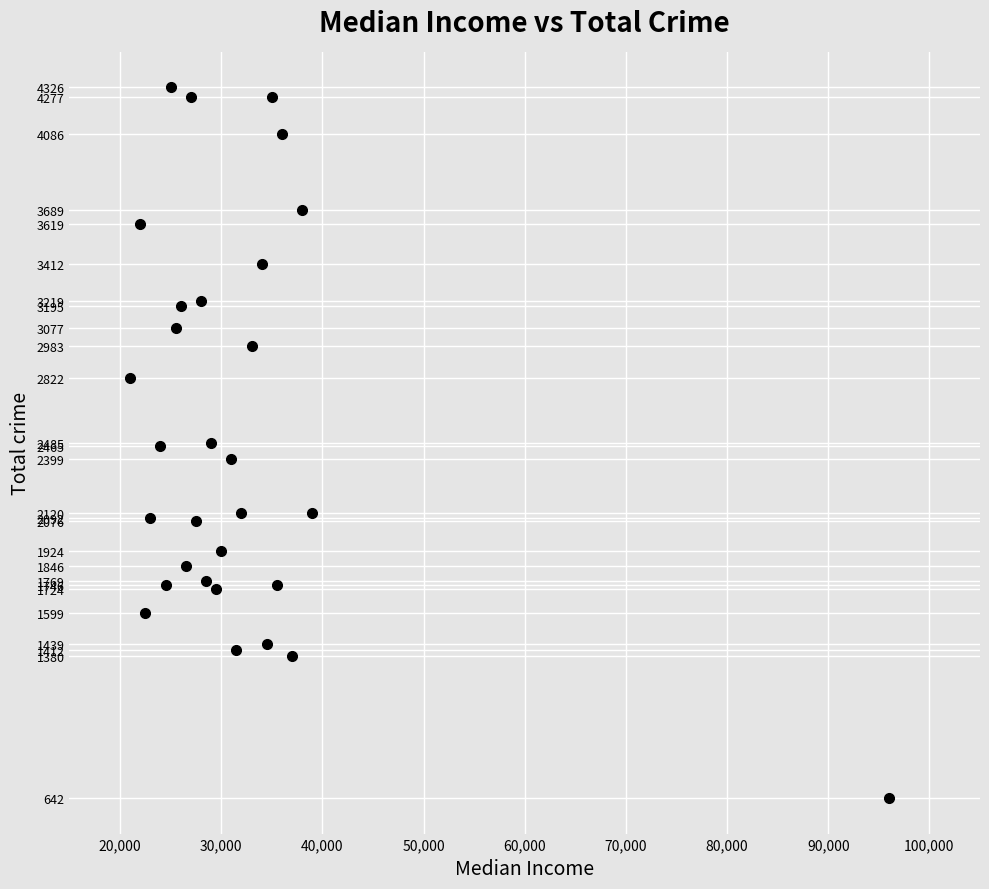

What is the range of X values (max minus min)?

75000